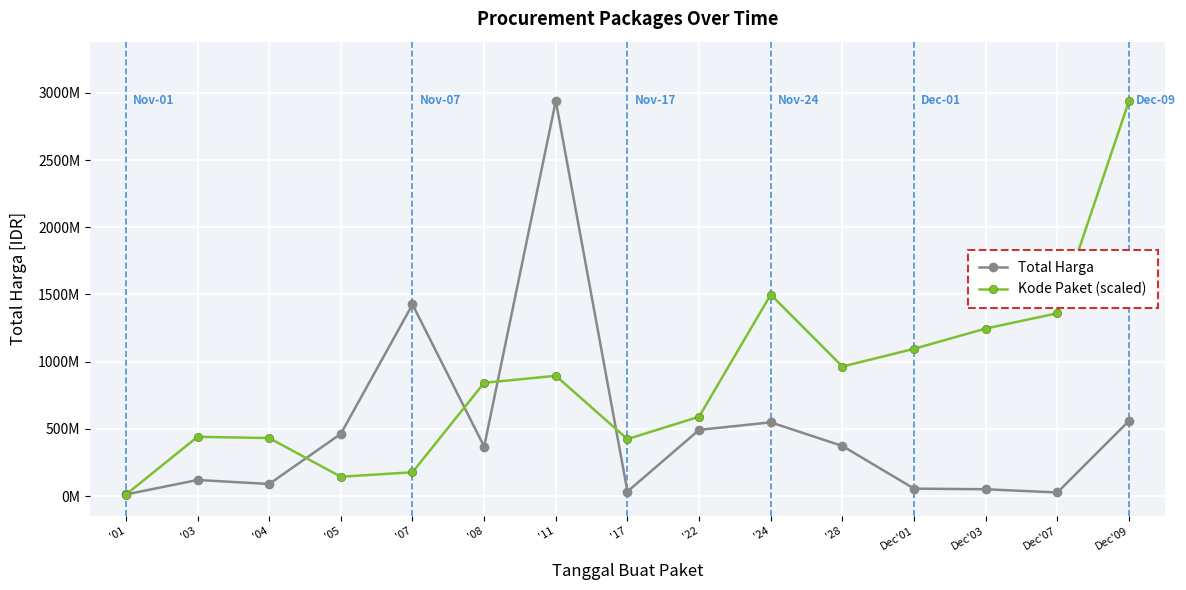

What is the difference between the Kode Paket (scaled) values at '22 and '08?

252281416.8